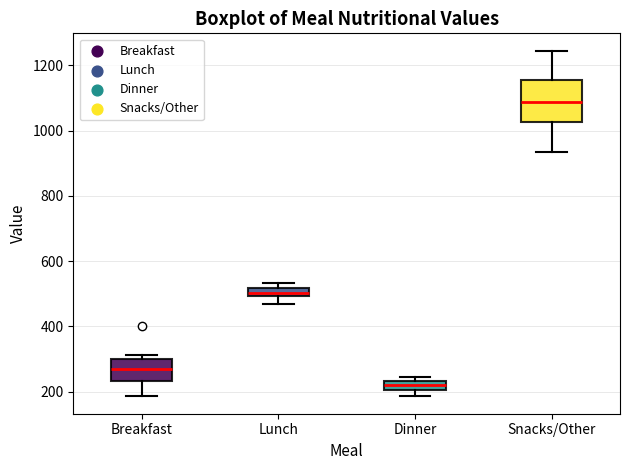

Which box's median line is the highest?

Snacks/Other